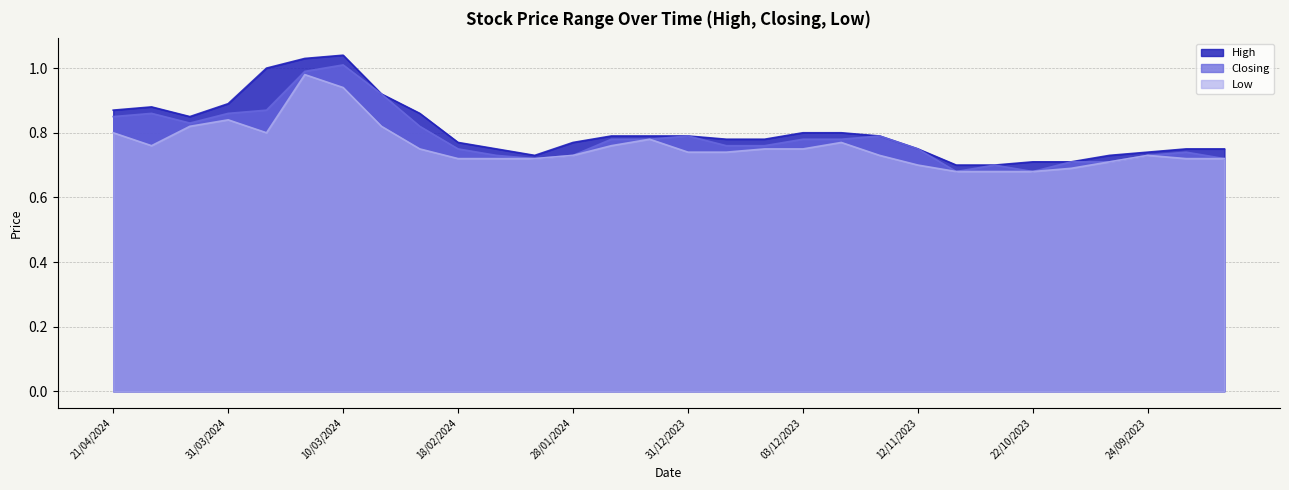

At 22/10/2023, list the series in order from largest to smallest.

High, Closing, Low